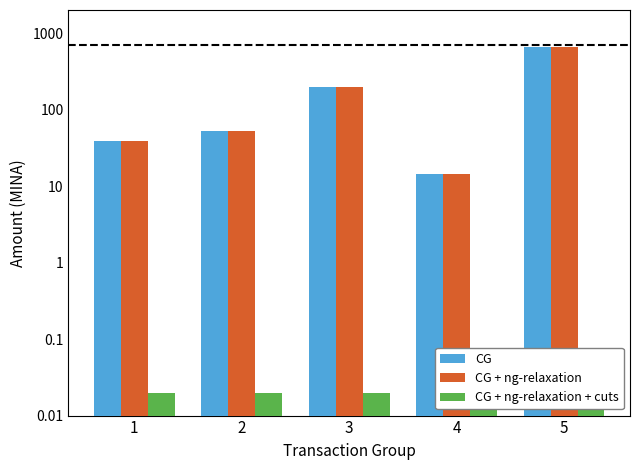

How many bars are there in total?

15